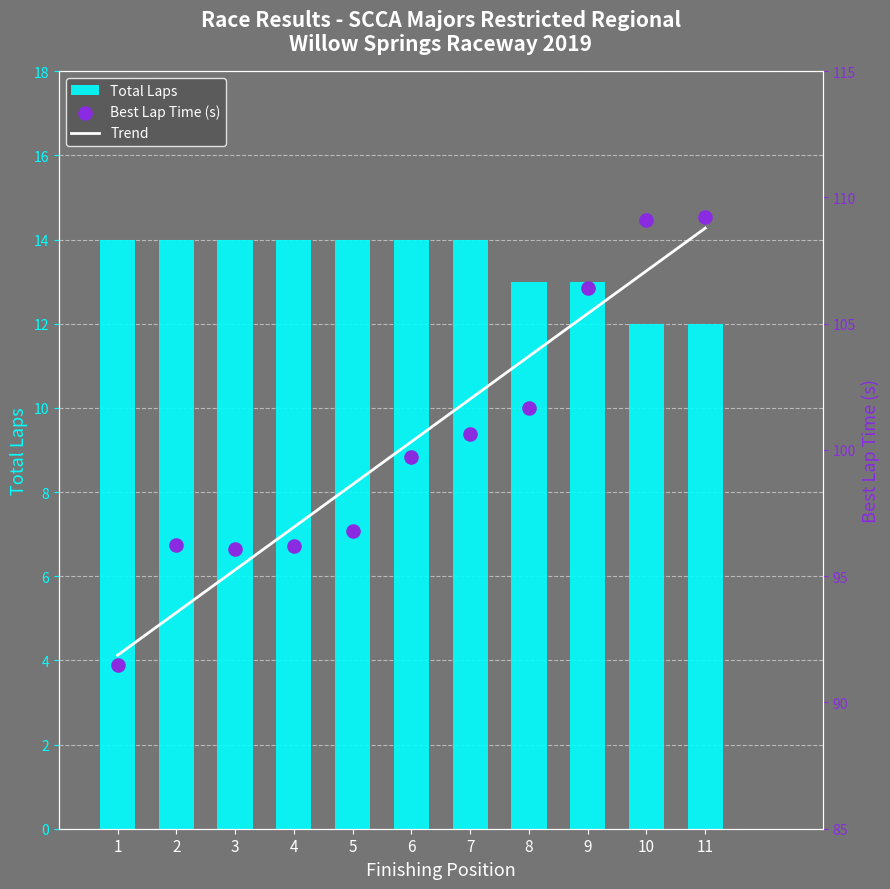

Which series contains the highest Y value?

Best Lap time